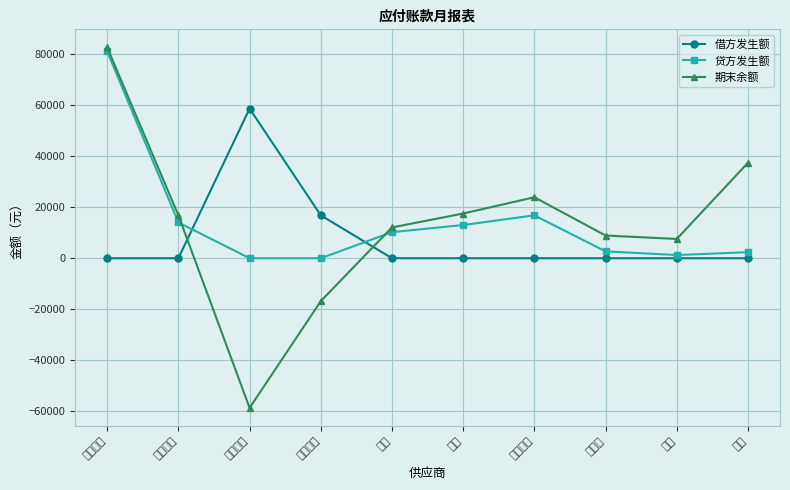

List the series in order of their overall mean, lowest first.

借方发生额, 期末余额, 贷方发生额